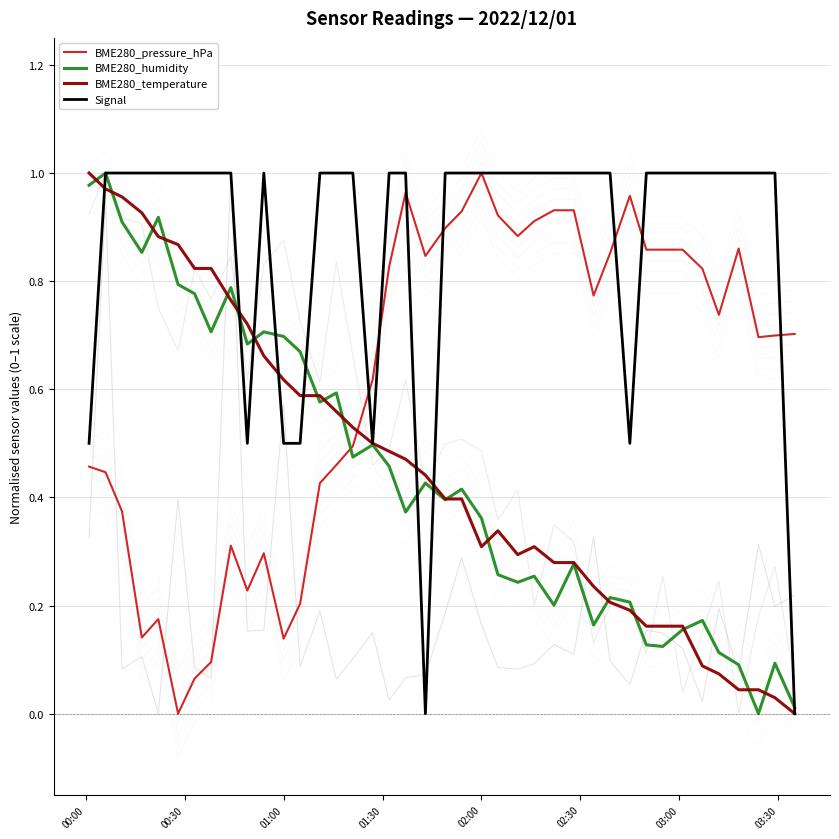

What is the average value of the Signal series?

0.9